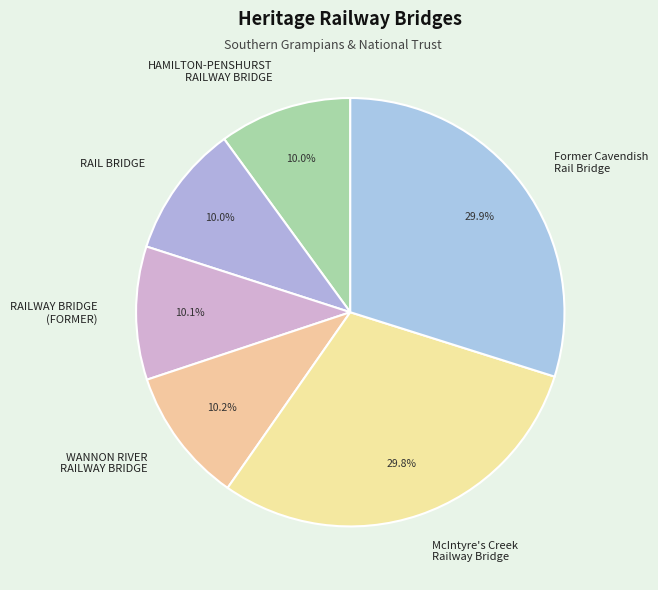

True or false: HAMILTON-PENSHURST RAILWAY BRIDGE accounts for 10% of the total.

True